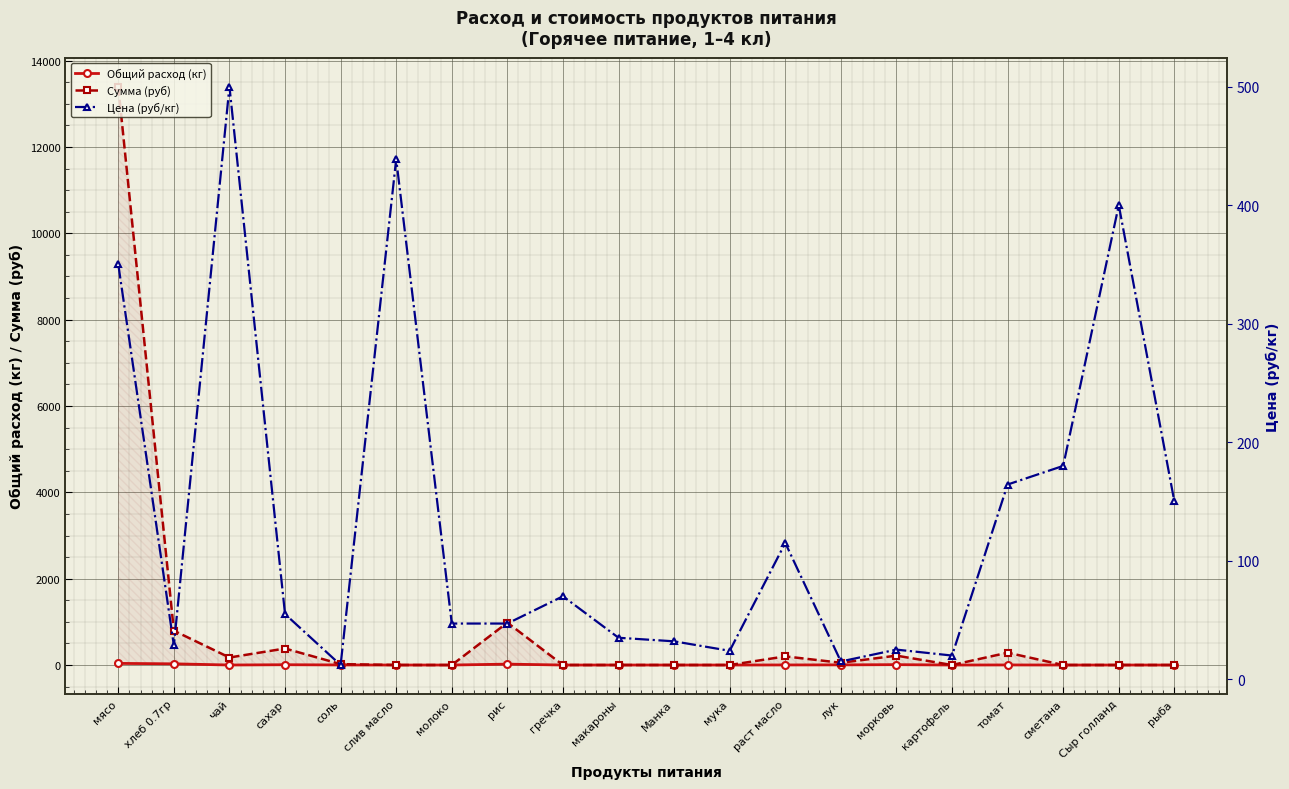

Reading left to right, transcribe all the data shown in this chart.

Общий расход (кг): 38.3	27.8	0.3	7.0	1.7	0.0	0.0	20.9	0.0	0.0	0.0	0.0	1.7	3.5	8.7	0.0	1.7	0.0	0.0	0.0
Сумма (руб): 13398.0	795.4	174.0	382.8	20.9	0.0	0.0	981.4	0.0	0.0	0.0	0.0	200.1	52.2	217.5	0.0	285.9	0.0	0.0	0.0
Цена (руб/кг): 350.0	28.6	500.0	55.0	12.0	438.9	47.0	47.0	70.0	35.0	32.0	24.0	115.0	15.0	25.0	20.0	164.3	180.0	400.0	150.0